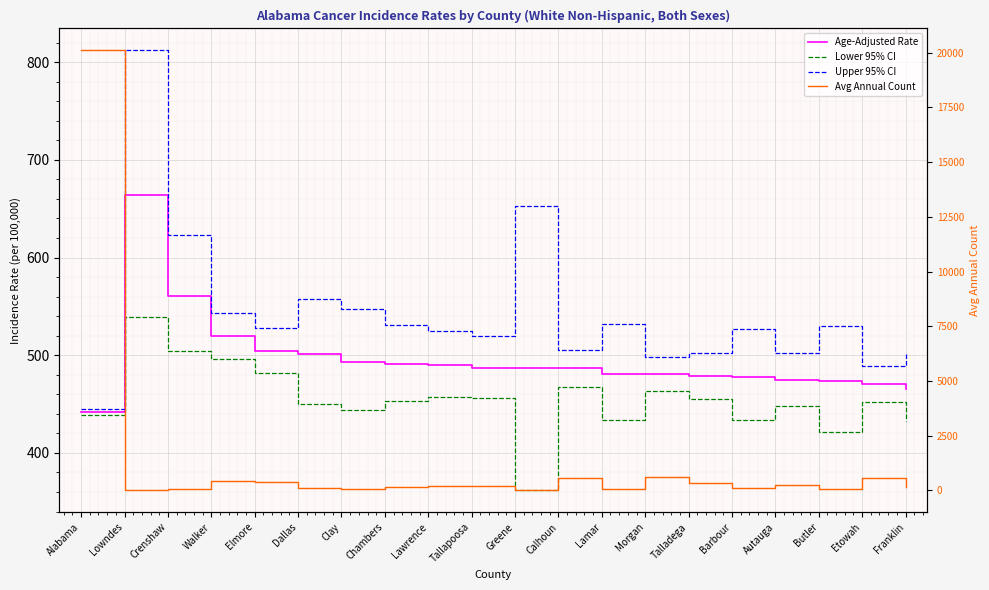

Where do Avg Annual Count and Age-Adjusted Rate first cross each other?

Alabama and Lowndes